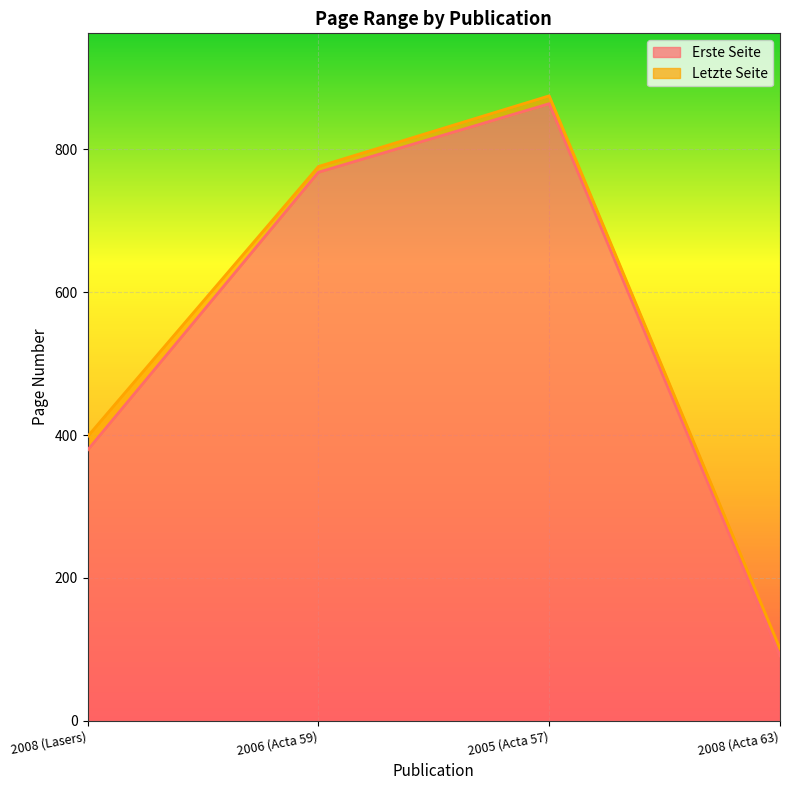

True or false: Letzte Seite and Erste Seite intersect in this chart.

False